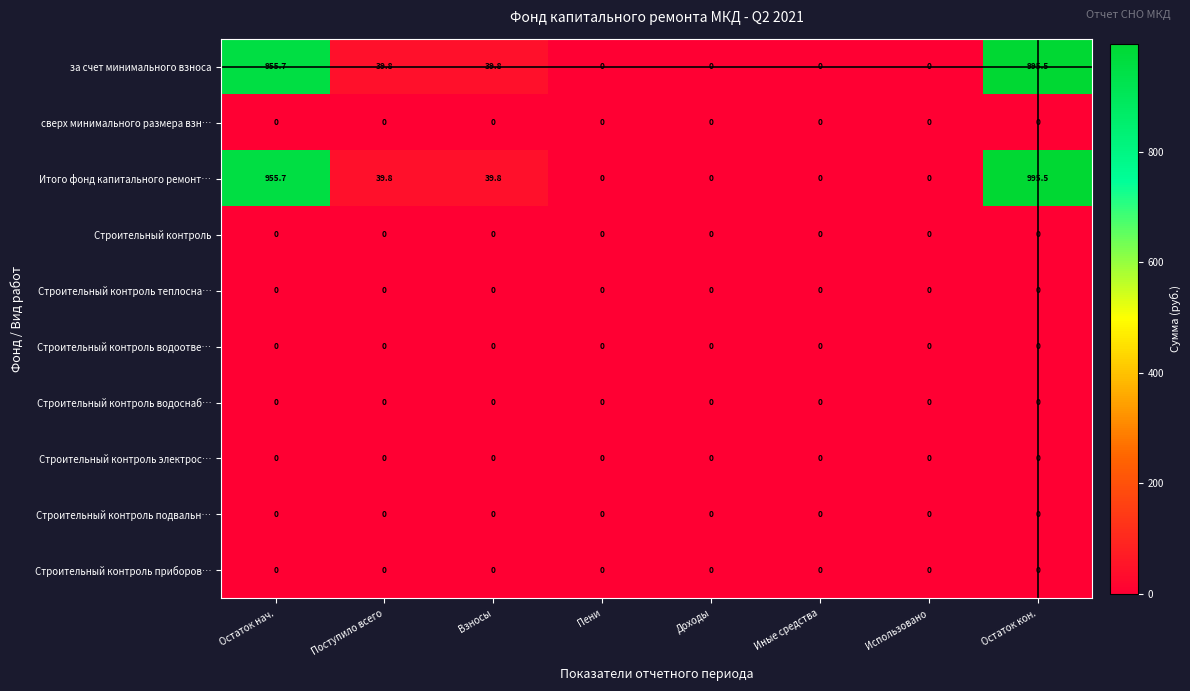

How many distinct data groups are displayed?

10